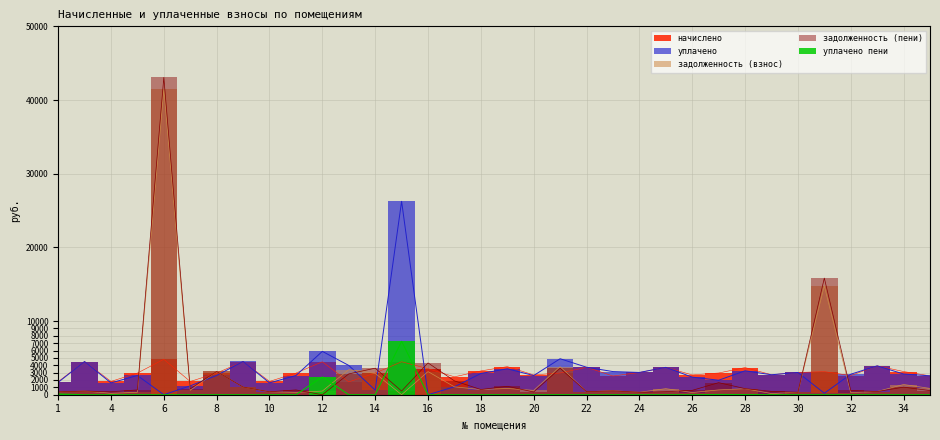

Is it true that начислено equals 1807.7 at 4?

True